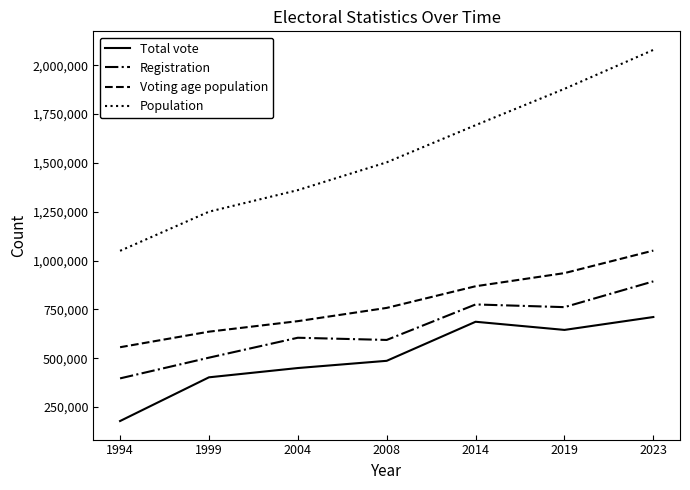

Which category has the highest value in the Registration series?

2023